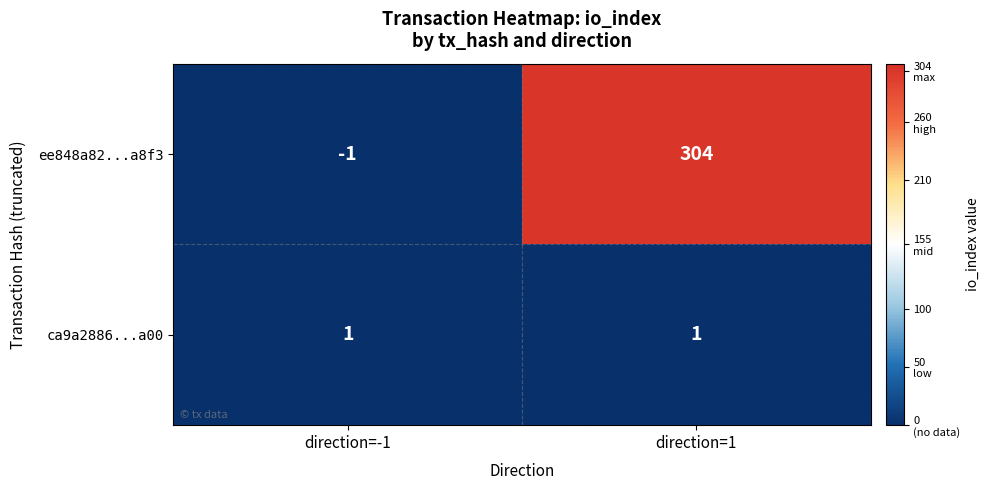

What is the sum of all ee848a82...a8f3 values?

303